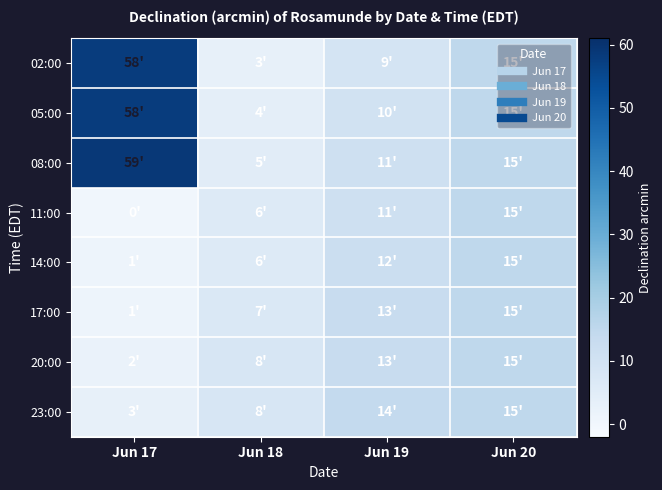

How many categories are shown in the chart?

4